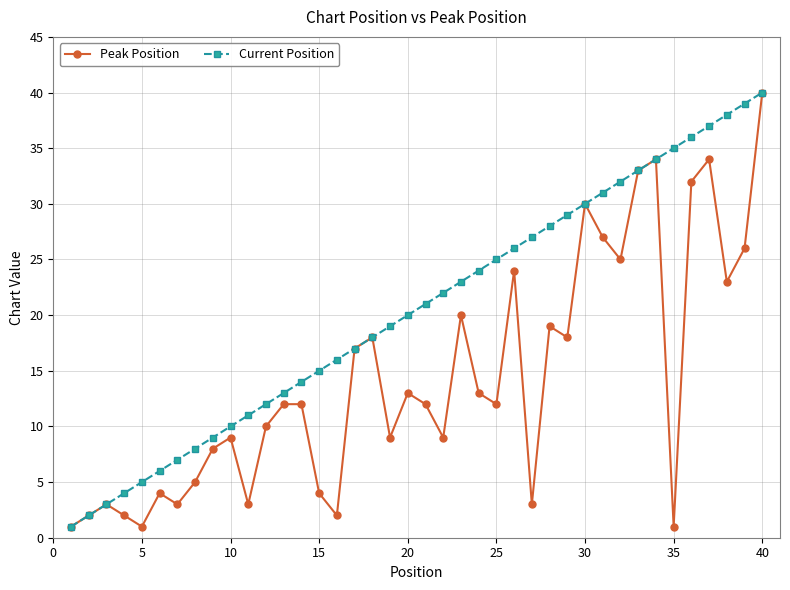

What is the value of the Current Position point at the 37th from the left?

37